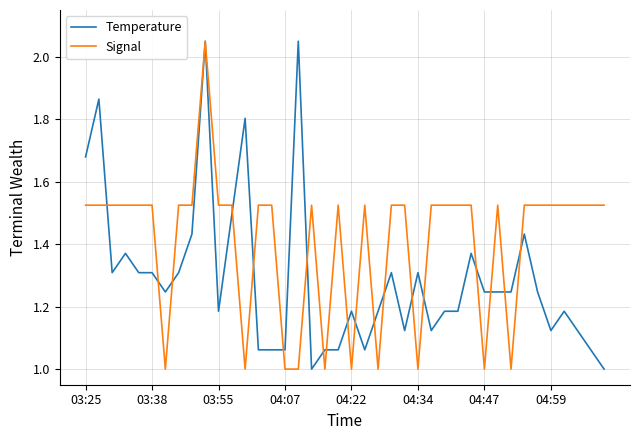

What is the lowest value of the Signal series?

1.0